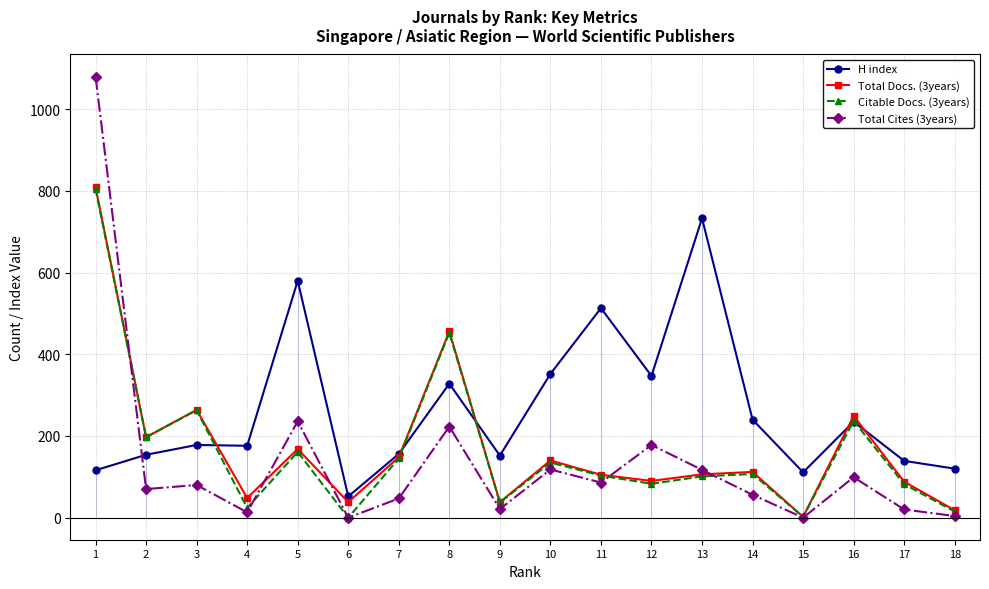

After their last crossing, which series has the higher values: H index or Citable Docs. (3years)?

H index